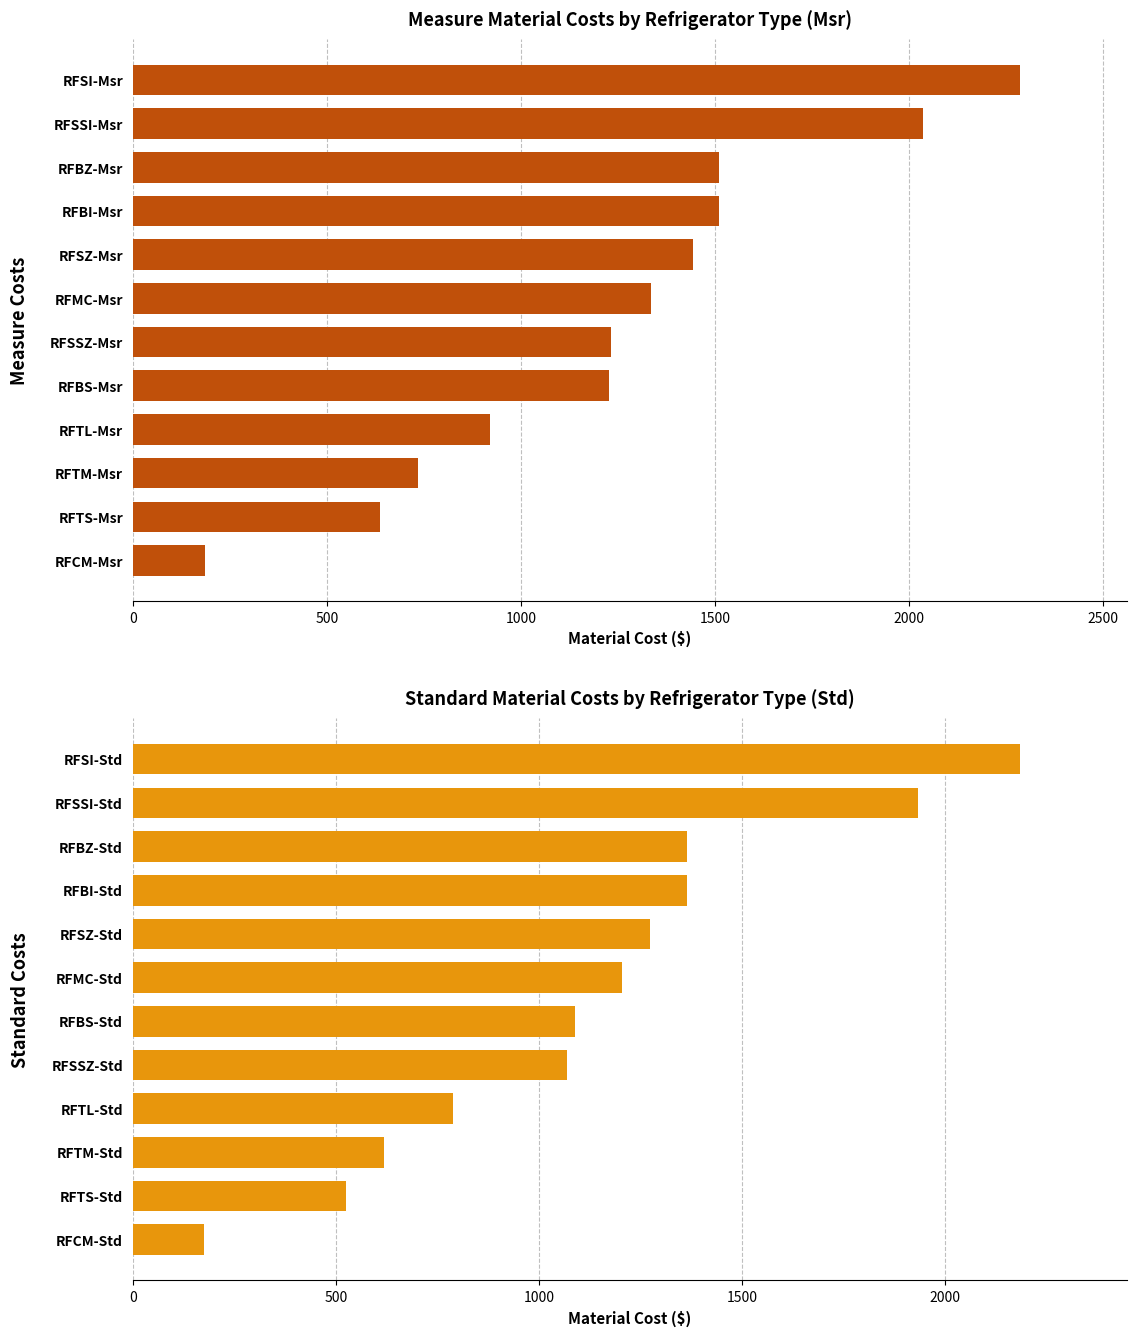

Does the chart contain stacked bars?

No